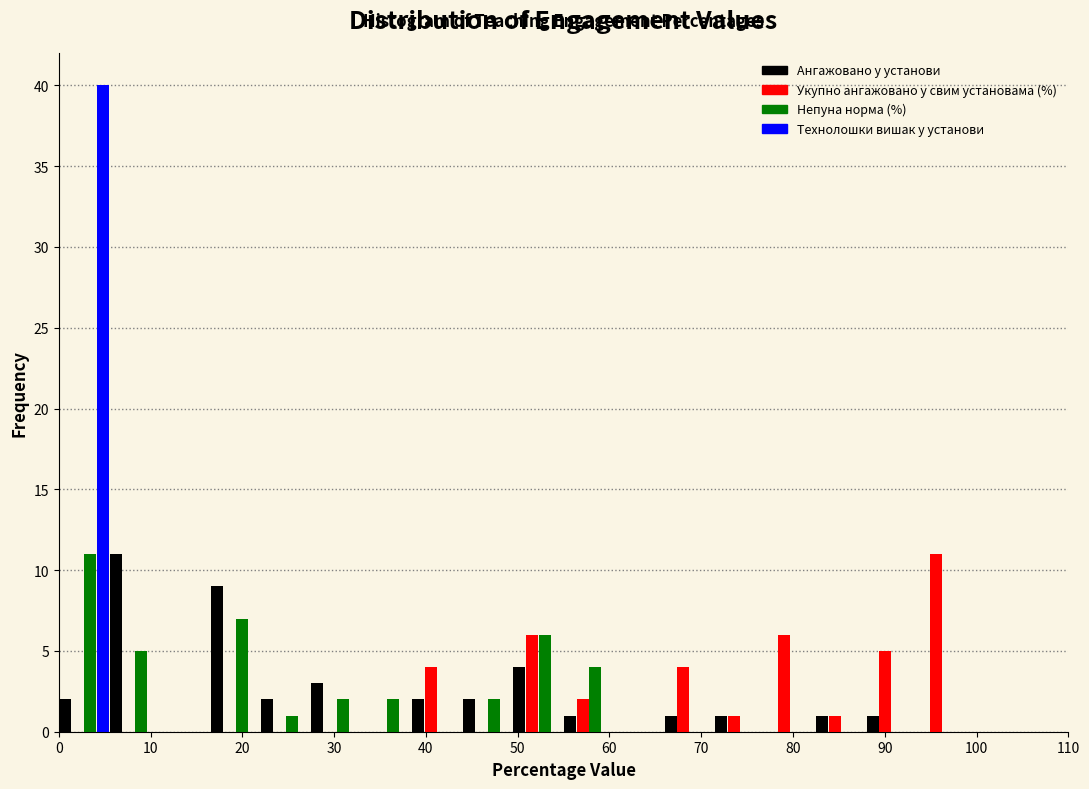

Reading left to right, list every range on the x-axis with the height of the bar of each series over it. Neither the bar edges nor the heights are printed on the chart, so give them approximately, as read against the axes.

0.0 to 5.5: Ангажовано у установи=2	Укупно ангажовано у свим установама (%)=0	Непуна норма (%)=11	Технолошки вишак у установи=40
5.5 to 11.0: Ангажовано у установи=11	Укупно ангажовано у свим установама (%)=0	Непуна норма (%)=5	Технолошки вишак у установи=0
11.0 to 16.5: Ангажовано у установи=0	Укупно ангажовано у свим установама (%)=0	Непуна норма (%)=0	Технолошки вишак у установи=0
16.5 to 22.0: Ангажовано у установи=9	Укупно ангажовано у свим установама (%)=0	Непуна норма (%)=7	Технолошки вишак у установи=0
22.0 to 27.5: Ангажовано у установи=2	Укупно ангажовано у свим установама (%)=0	Непуна норма (%)=1	Технолошки вишак у установи=0
27.5 to 33.0: Ангажовано у установи=3	Укупно ангажовано у свим установама (%)=0	Непуна норма (%)=2	Технолошки вишак у установи=0
33.0 to 38.5: Ангажовано у установи=0	Укупно ангажовано у свим установама (%)=0	Непуна норма (%)=2	Технолошки вишак у установи=0
38.5 to 44.0: Ангажовано у установи=2	Укупно ангажовано у свим установама (%)=4	Непуна норма (%)=0	Технолошки вишак у установи=0
44.0 to 49.5: Ангажовано у установи=2	Укупно ангажовано у свим установама (%)=0	Непуна норма (%)=2	Технолошки вишак у установи=0
49.5 to 55.0: Ангажовано у установи=4	Укупно ангажовано у свим установама (%)=6	Непуна норма (%)=6	Технолошки вишак у установи=0
55.0 to 60.5: Ангажовано у установи=1	Укупно ангажовано у свим установама (%)=2	Непуна норма (%)=4	Технолошки вишак у установи=0
60.5 to 66.0: Ангажовано у установи=0	Укупно ангажовано у свим установама (%)=0	Непуна норма (%)=0	Технолошки вишак у установи=0
66.0 to 71.5: Ангажовано у установи=1	Укупно ангажовано у свим установама (%)=4	Непуна норма (%)=0	Технолошки вишак у установи=0
71.5 to 77.0: Ангажовано у установи=1	Укупно ангажовано у свим установама (%)=1	Непуна норма (%)=0	Технолошки вишак у установи=0
77.0 to 82.5: Ангажовано у установи=0	Укупно ангажовано у свим установама (%)=6	Непуна норма (%)=0	Технолошки вишак у установи=0
82.5 to 88.0: Ангажовано у установи=1	Укупно ангажовано у свим установама (%)=1	Непуна норма (%)=0	Технолошки вишак у установи=0
88.0 to 93.5: Ангажовано у установи=1	Укупно ангажовано у свим установама (%)=5	Непуна норма (%)=0	Технолошки вишак у установи=0
93.5 to 99.0: Ангажовано у установи=0	Укупно ангажовано у свим установама (%)=11	Непуна норма (%)=0	Технолошки вишак у установи=0
99.0 to 104.5: Ангажовано у установи=0	Укупно ангажовано у свим установама (%)=0	Непуна норма (%)=0	Технолошки вишак у установи=0
104.5 to 110.0: Ангажовано у установи=0	Укупно ангажовано у свим установама (%)=0	Непуна норма (%)=0	Технолошки вишак у установи=0